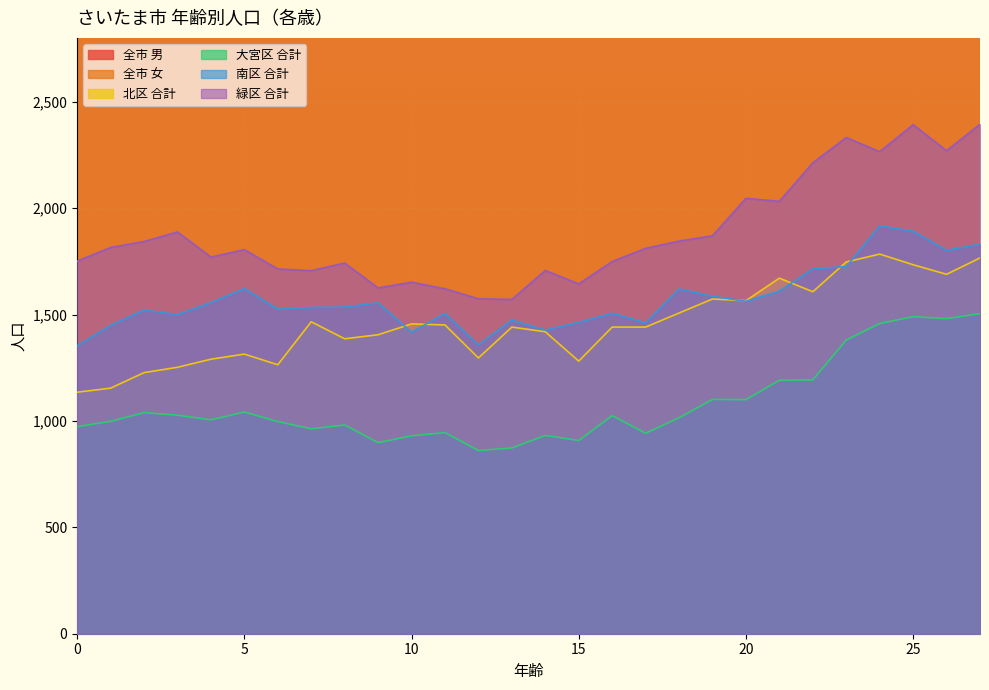

At which label does 北区 合計 reach its peak?

24